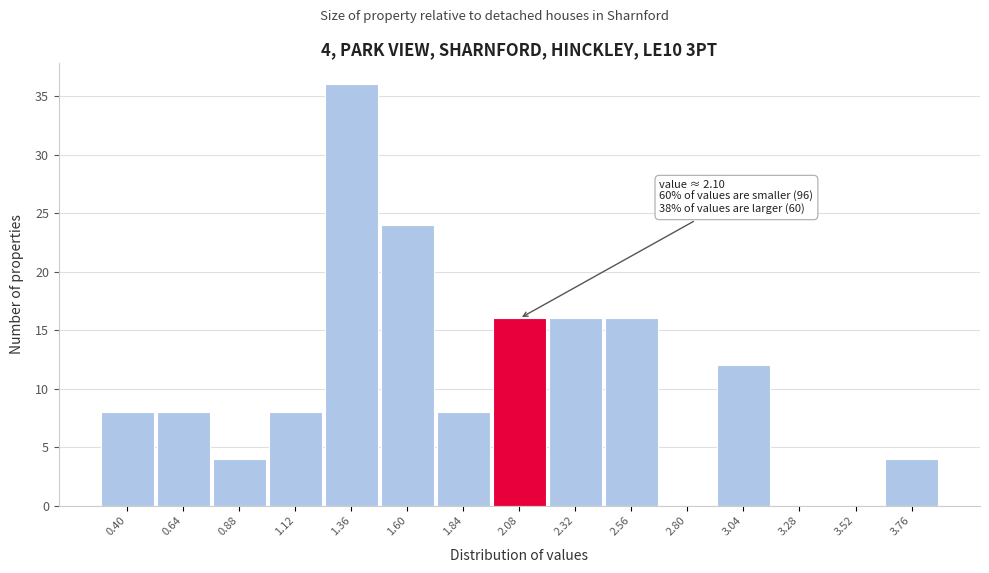

Reading left to right, list all the values displayed in this chart.

0.40=8	0.64=8	0.88=4	1.12=8	1.36=36	1.60=24	1.84=8	2.08=16	2.32=16	2.56=16	2.80=0	3.04=12	3.28=0	3.52=0	3.76=4